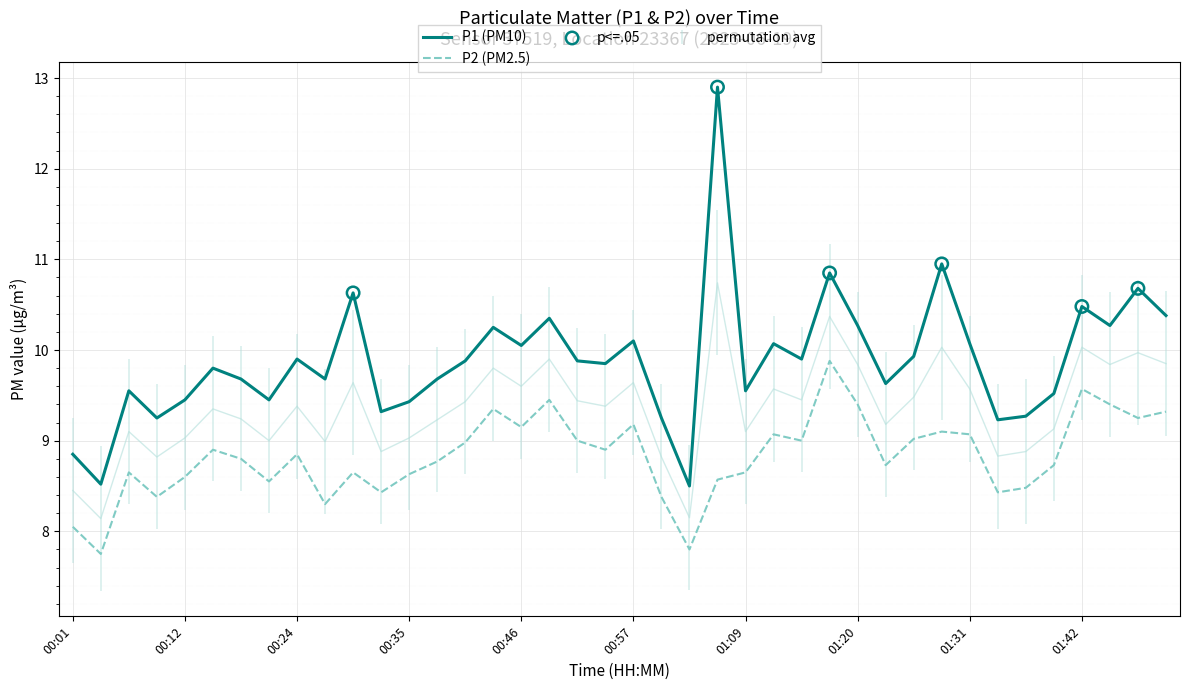

Which series reaches the maximum Y coordinate?

P1